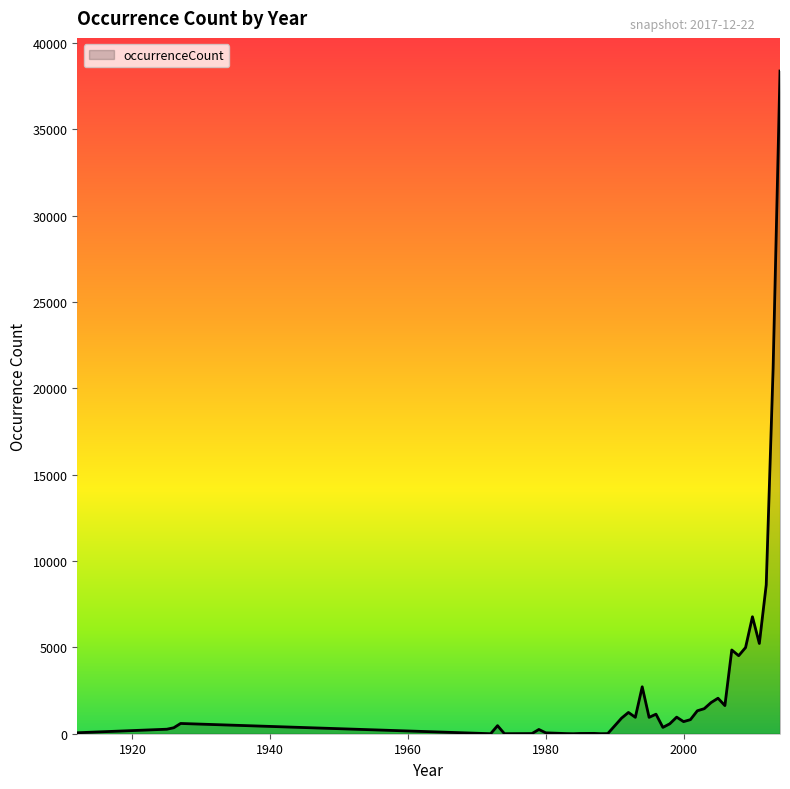

What is the difference between the maximum and minimum values?

38380